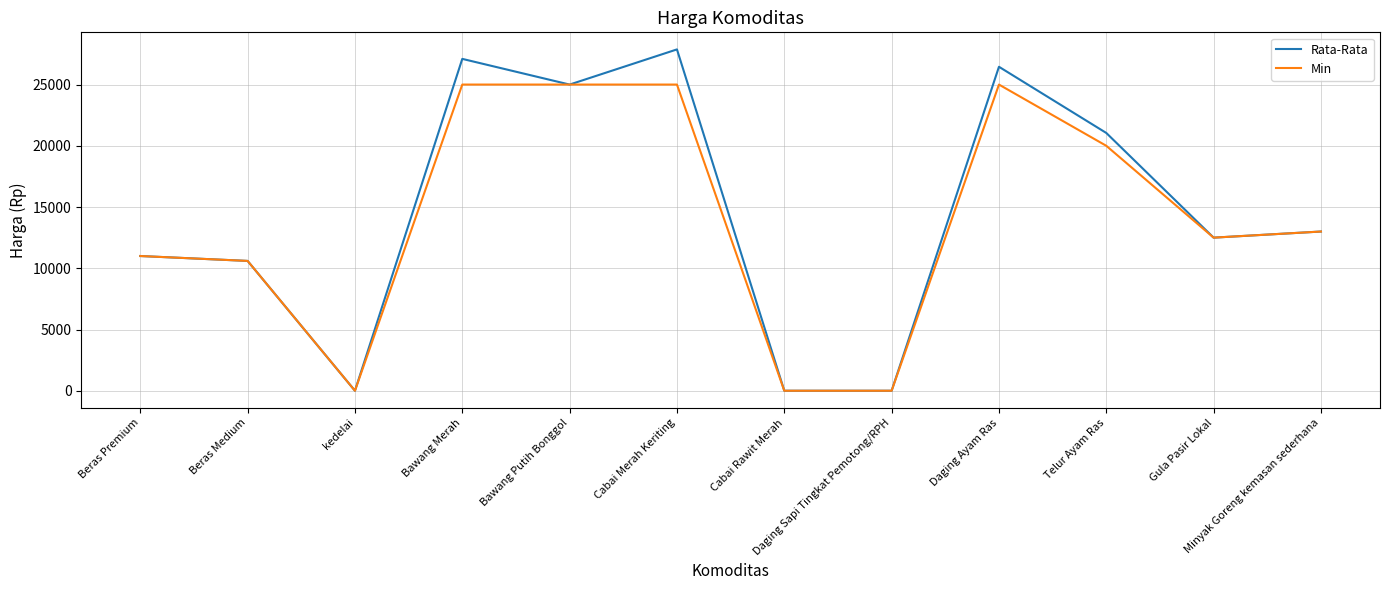

Which series has the largest range (max minus min)?

Rata-Rata